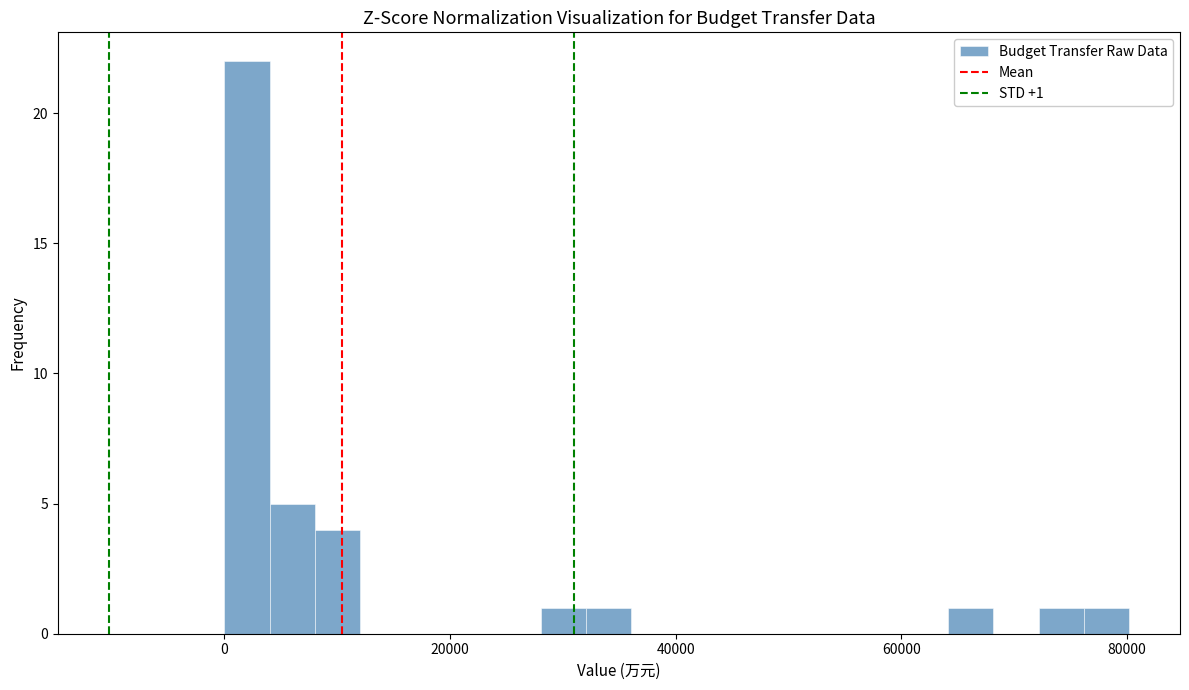

Read against the x-axis, roughly where is the centre of the tallest bar?

2000